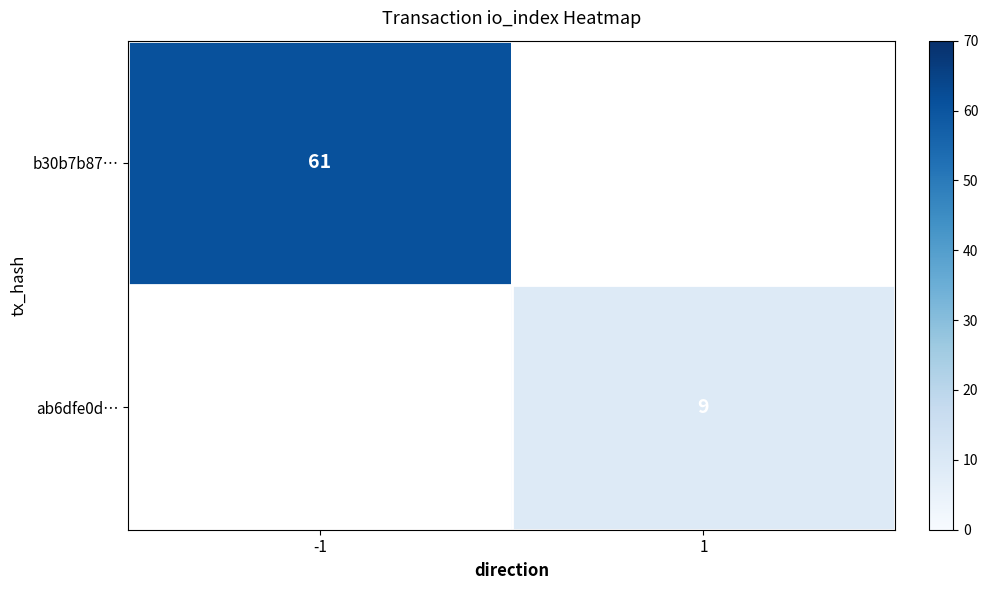

At how many categories does at least one series exceed 34?

1